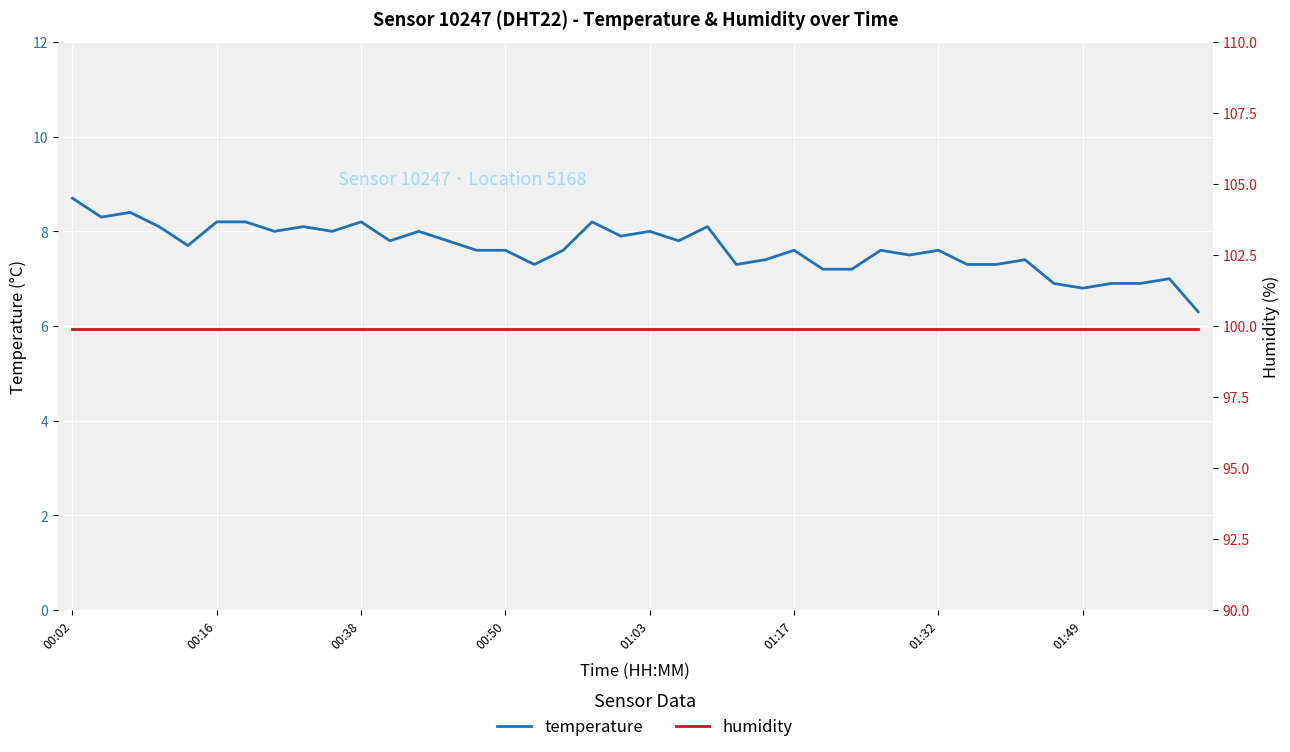

What is the difference between the highest and lowest values at 29?

92.4